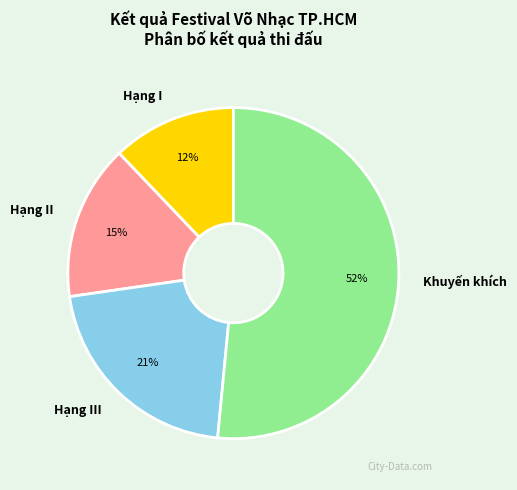

How many segments does this pie chart have?

4